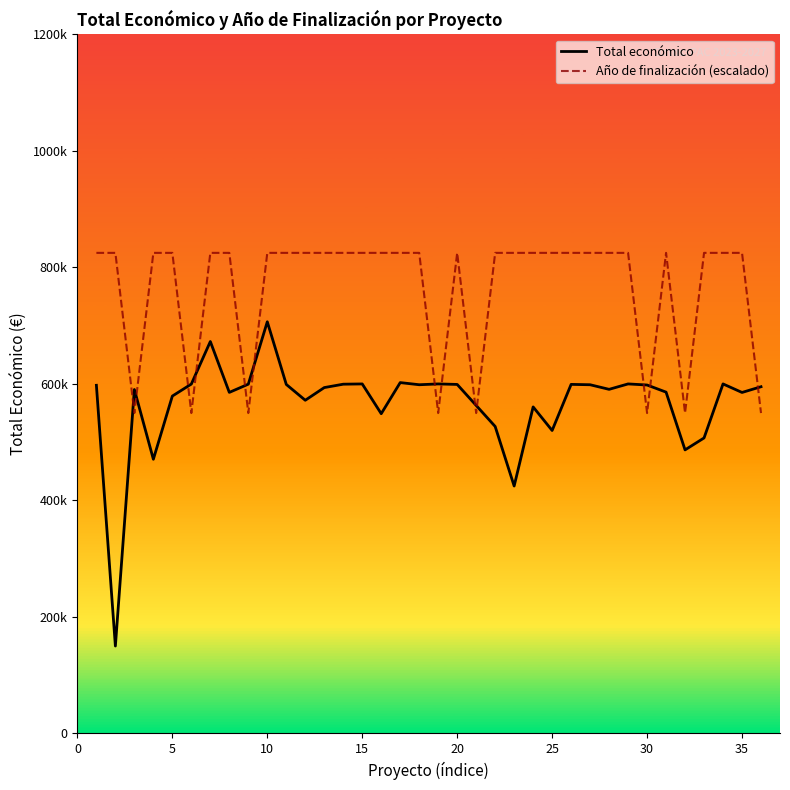

What is the maximum value shown in the chart?

825000